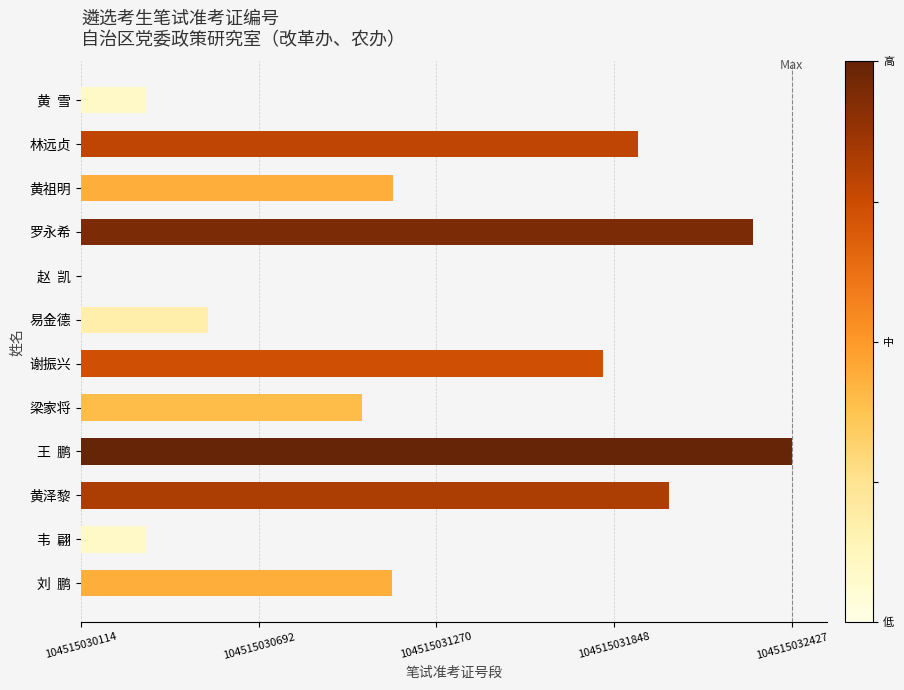

The chart shows a value of 2313 at 王 鹏. True or false?

True